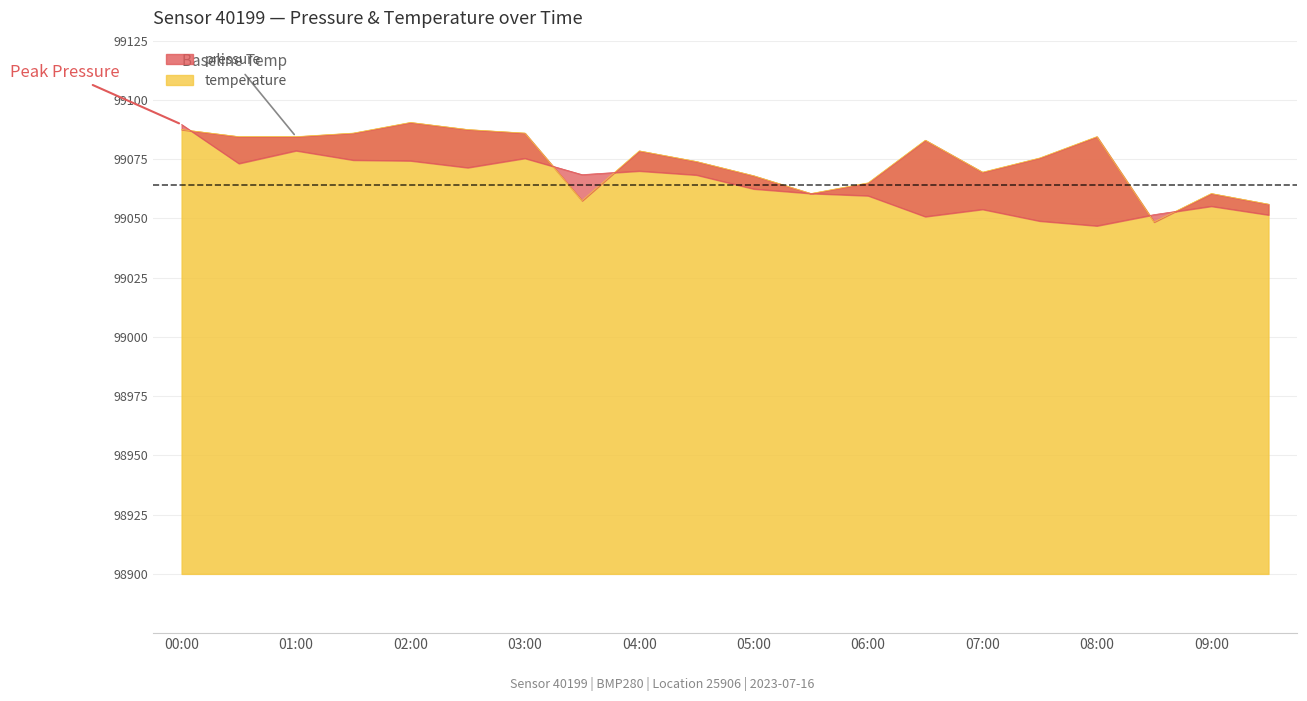

How many categories are shown in the chart?

20